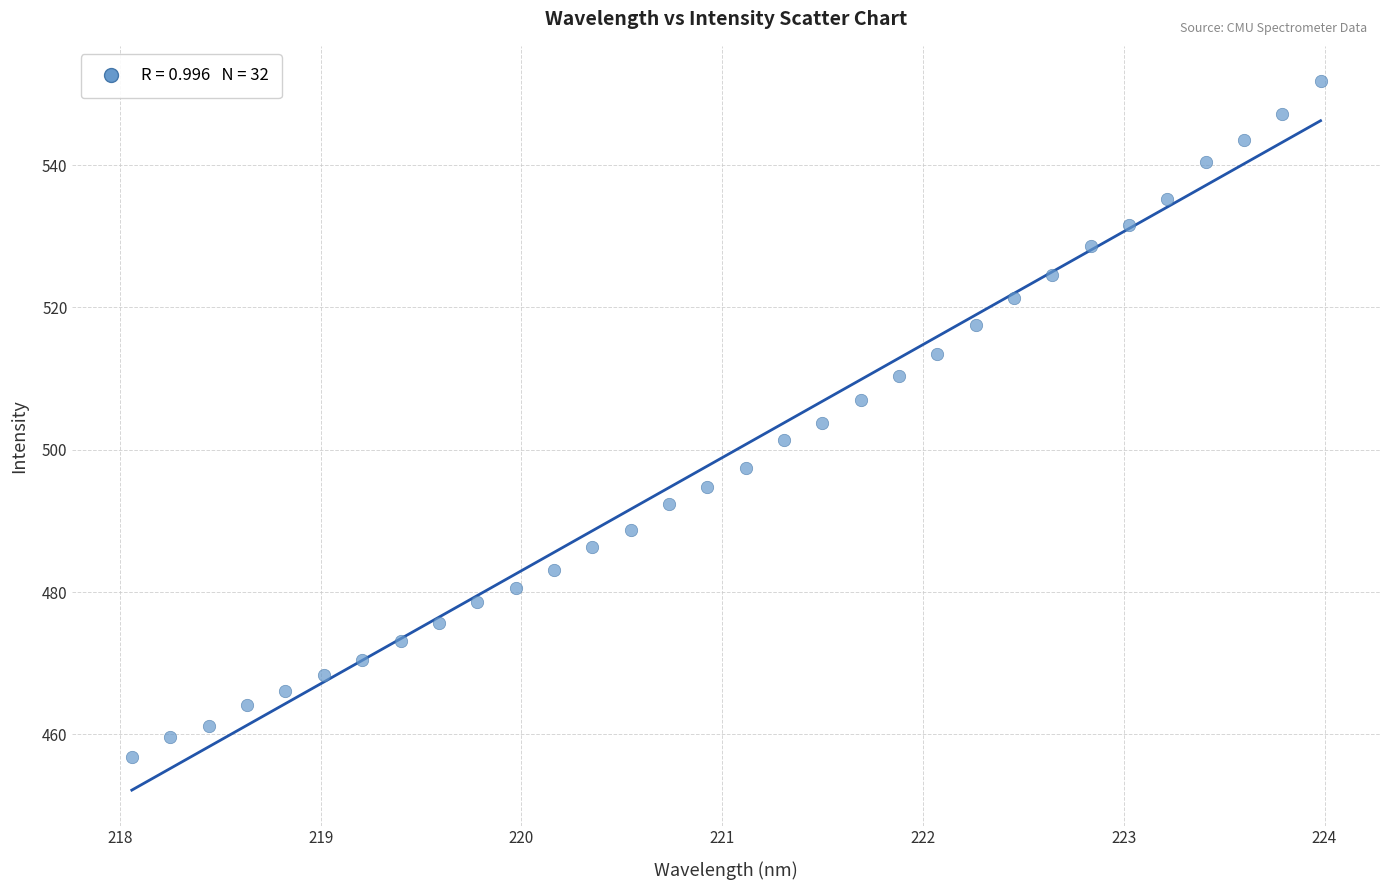

What is the range of X values (max minus min)?

5.9